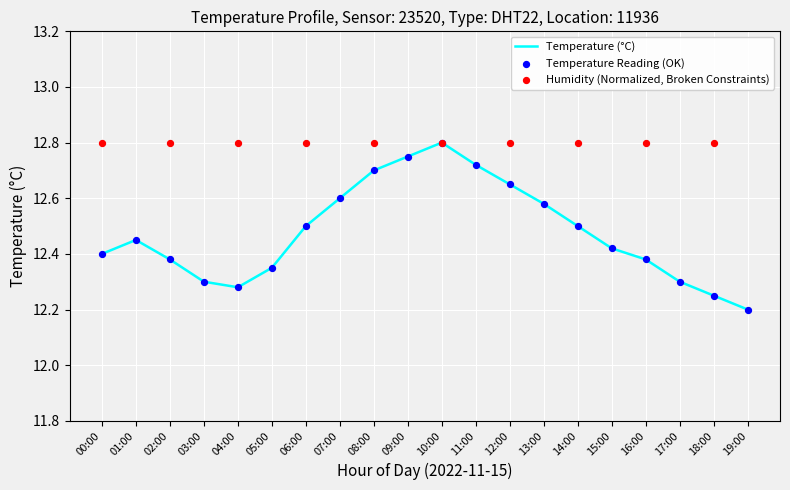

Between 19:00 and 07:00, which is larger?

07:00